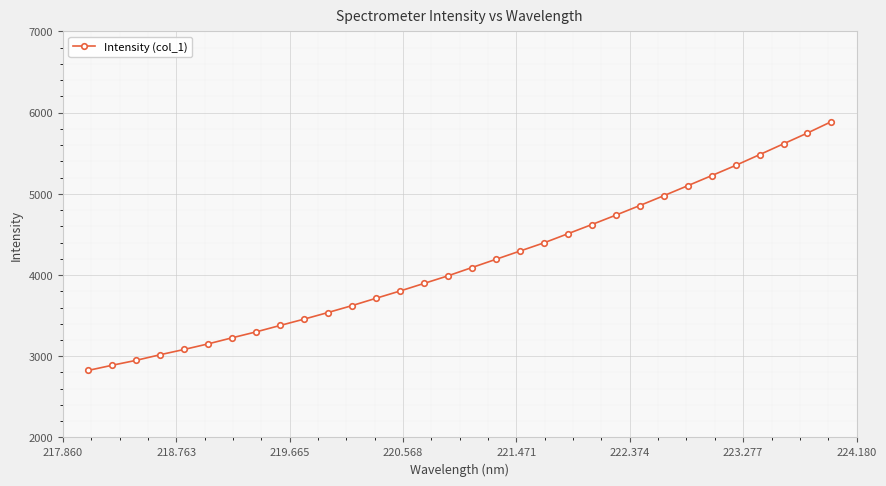

How many lines are shown in the chart?

1